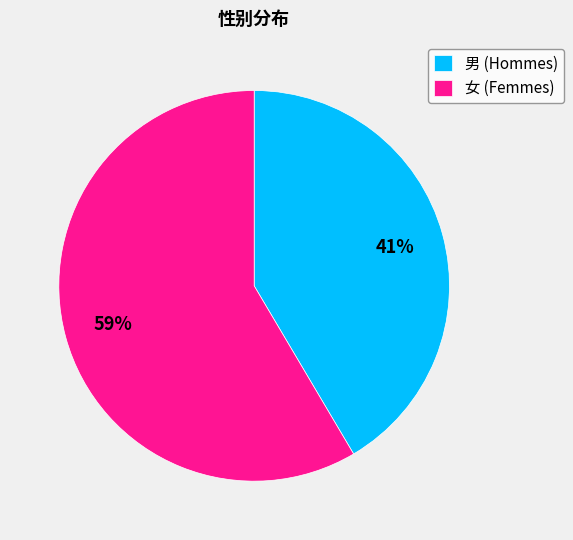

To the nearest percent, what is the average slice percentage?

50%